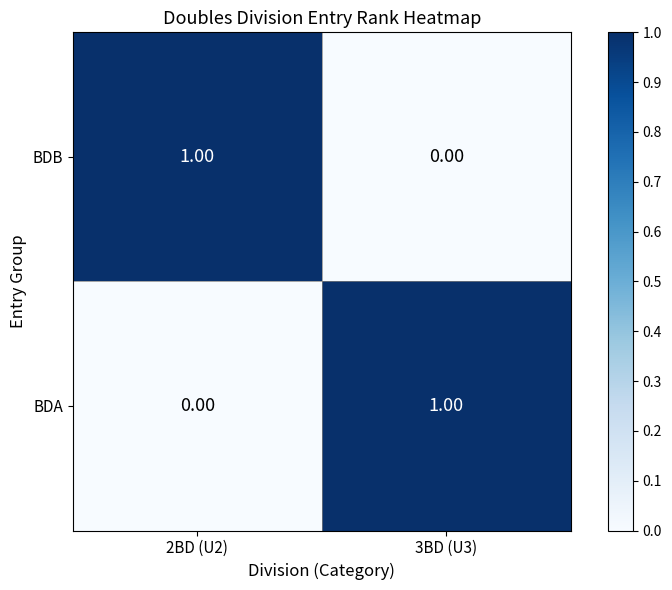

Is the value of BDB at 2BD (U2) greater than the value of BDA at 2BD (U2)?

Yes